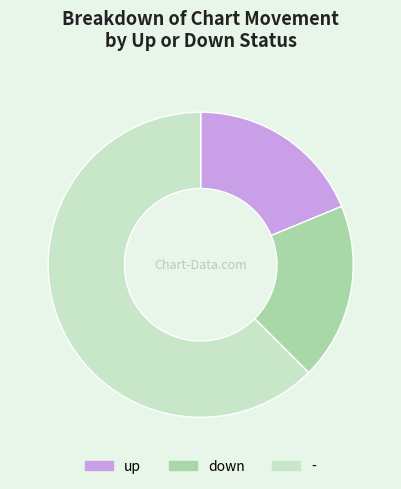

Is it true that - is 62% of the pie?

True